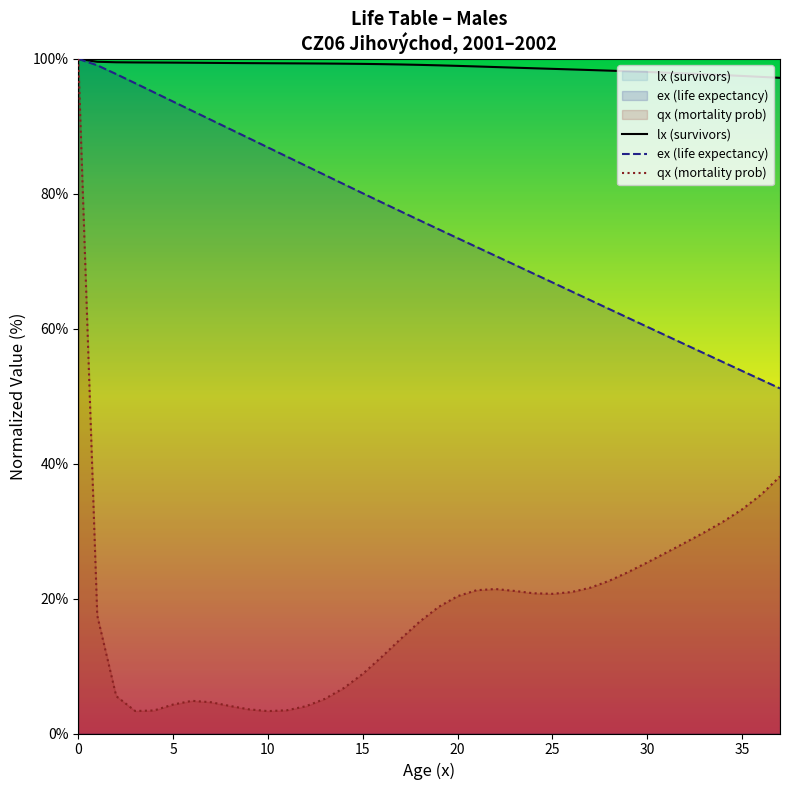

Rank the series by their average value, from highest to lowest.

lx (survivors), ex (life expectancy), qx (mortality prob)